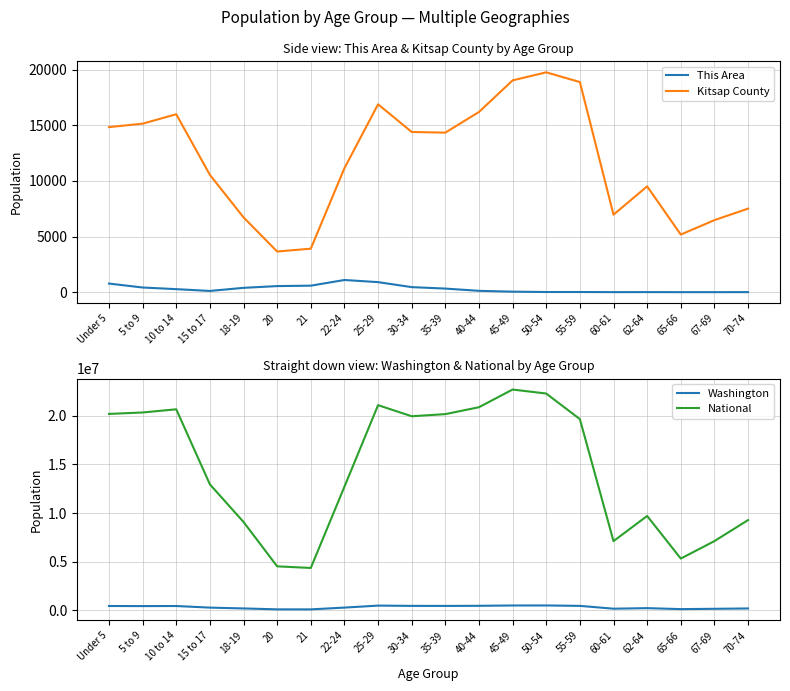

Between 50-54 and Under 5, which is larger?

Under 5